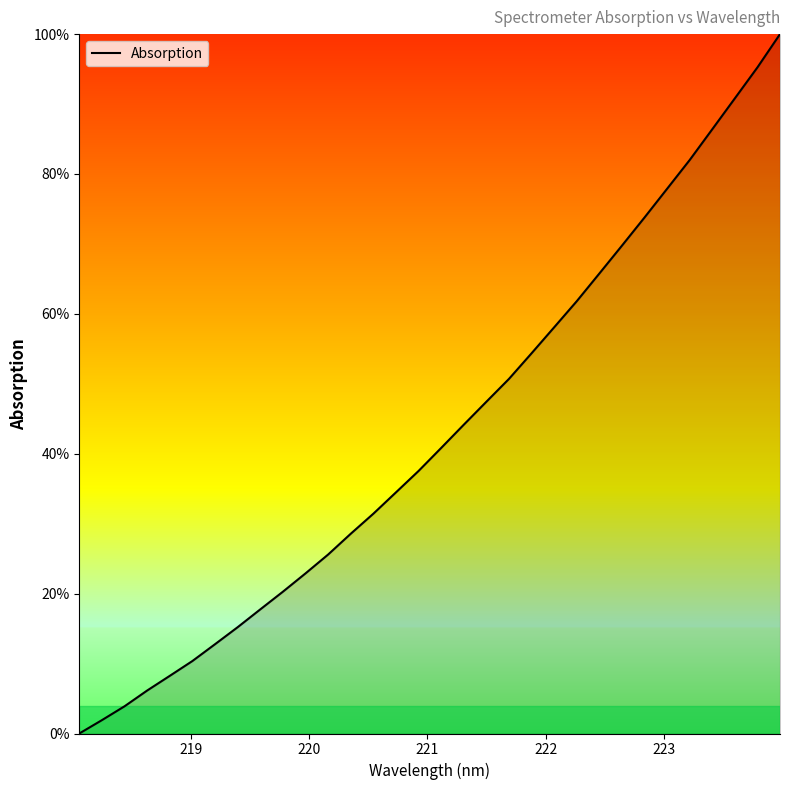

What is the difference between the maximum and minimum values?

100.0